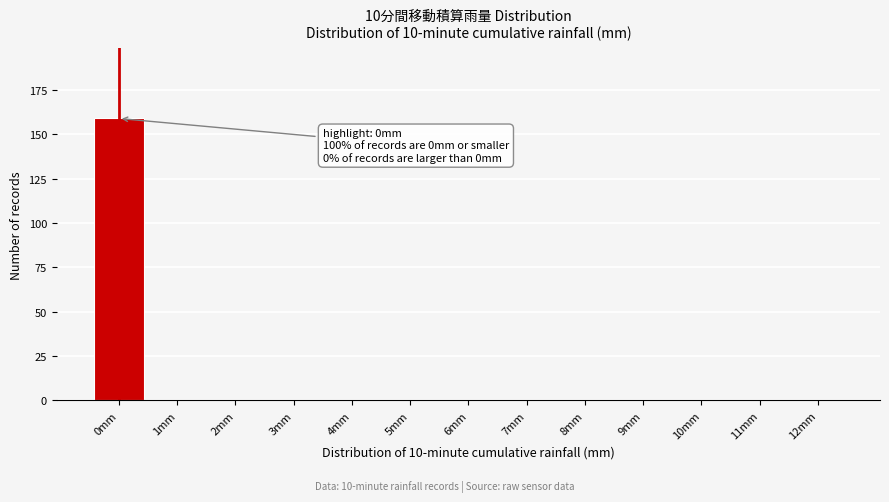

Reading right to left, transcribe all the data shown in this chart.

12mm=0	11mm=0	10mm=0	9mm=0	8mm=0	7mm=0	6mm=0	5mm=0	4mm=0	3mm=0	2mm=0	1mm=0	0mm=159